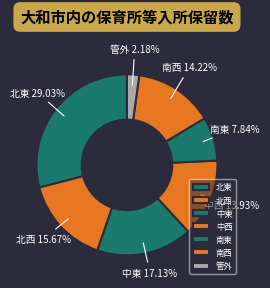

The 北東 slice represents 29% of the pie. True or false?

True